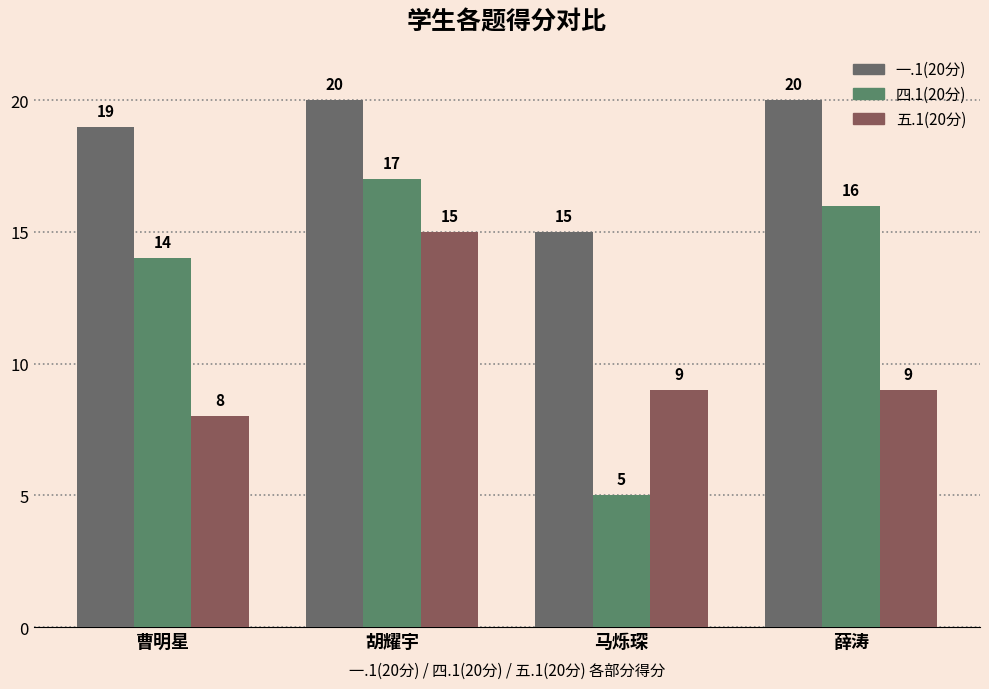

What is the average value of the 四.1(20分) series?

13